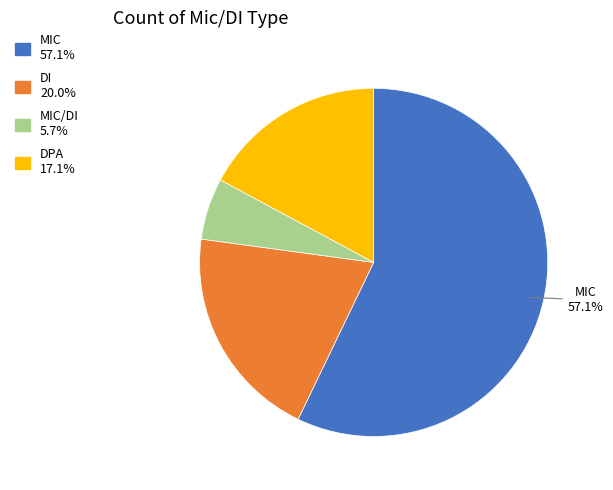

Rank the categories by value from lowest to highest.

MIC/DI, DPA, DI, MIC